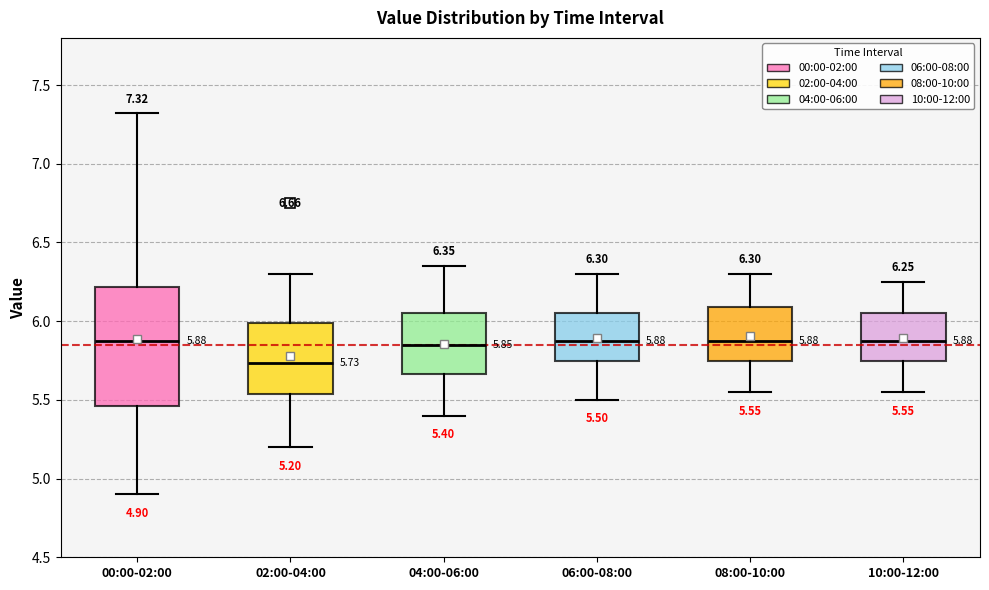

Which box is the tallest, from its lower edge to its upper edge?

00:00-02:00